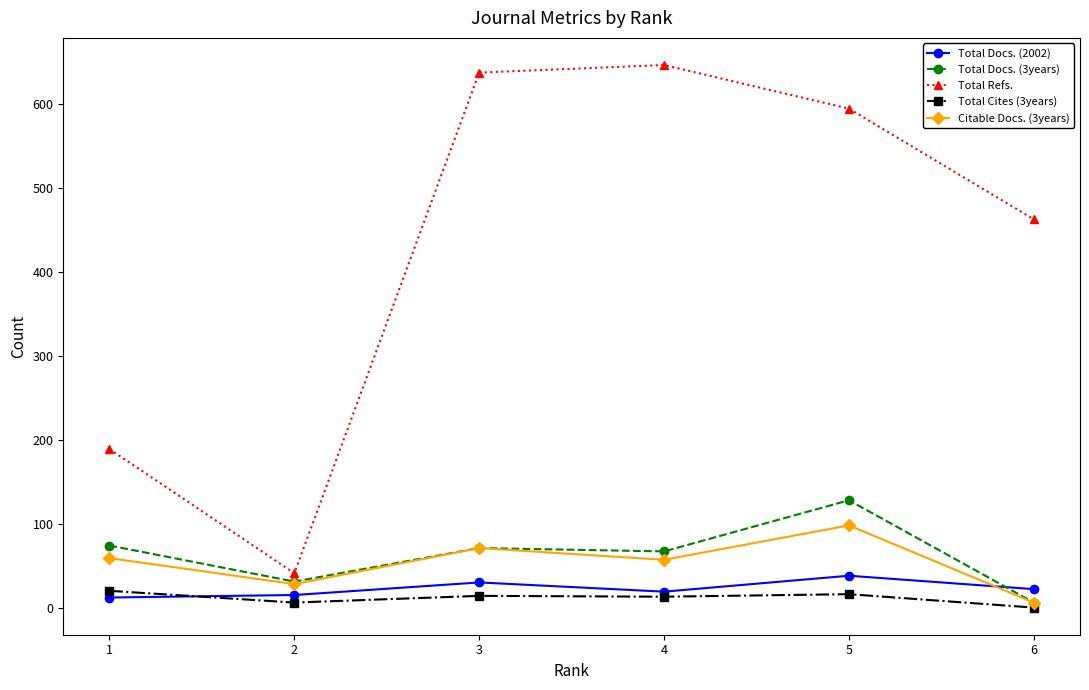

How many positive values does the Total Cites (3years) series have?

5